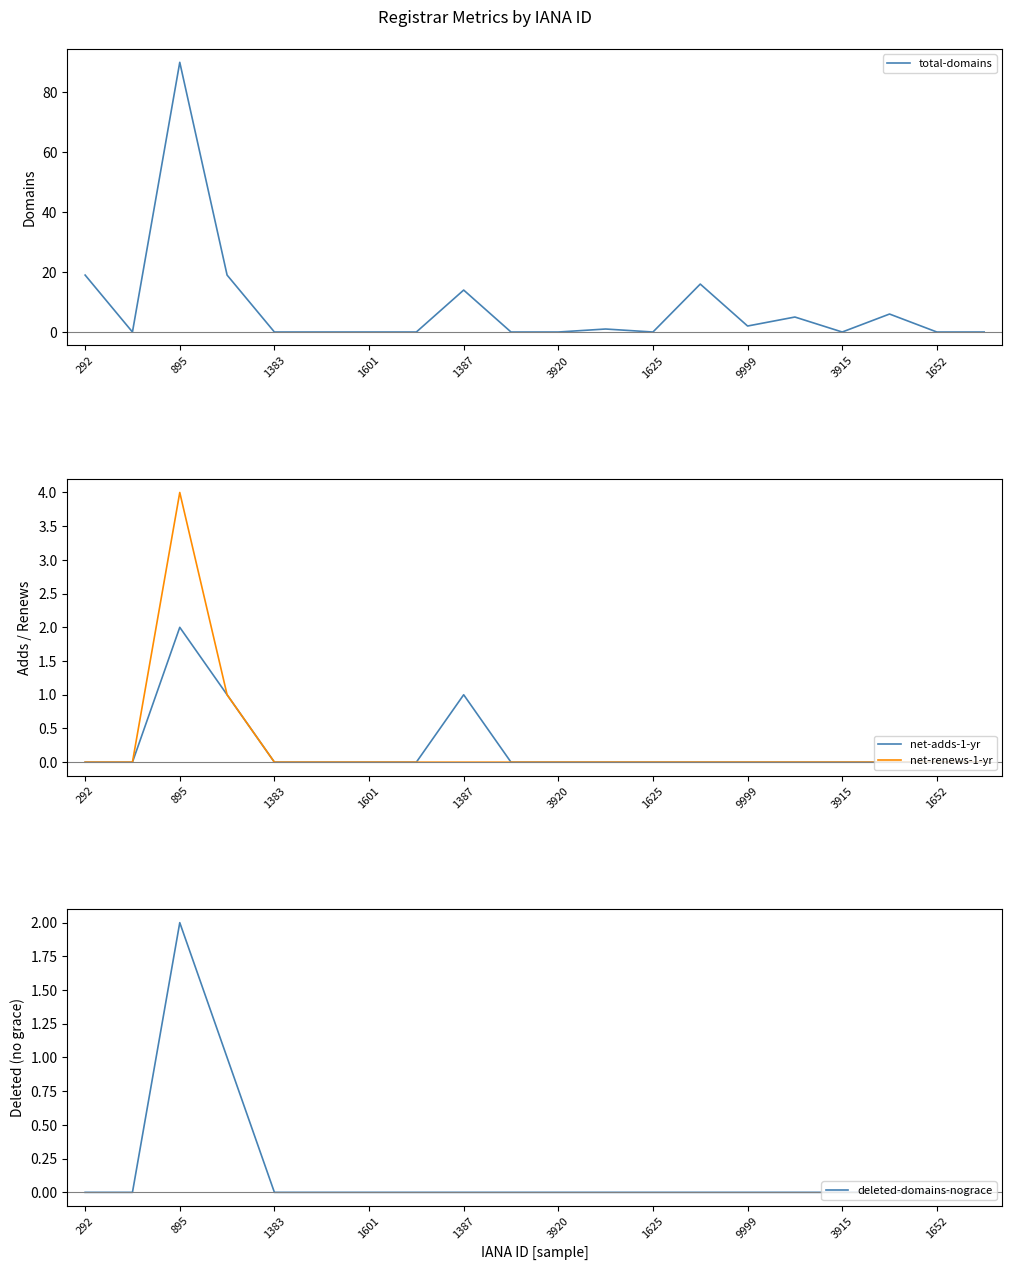

The deleted-domains-nograce series shows 0 at 17. True or false?

True